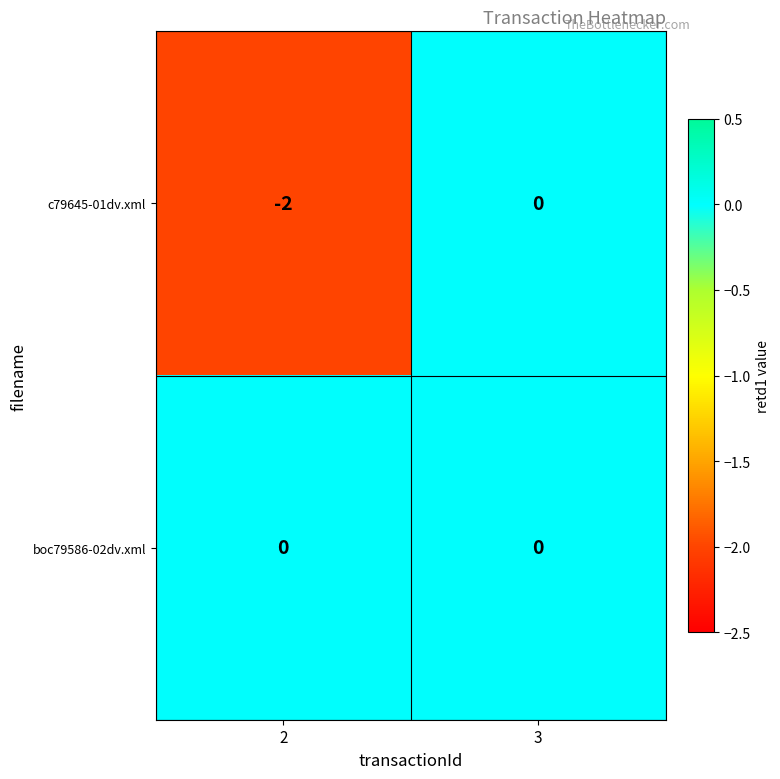

Rank the series by their average value, from lowest to highest.

c79645-01dv.xml, boc79586-02dv.xml